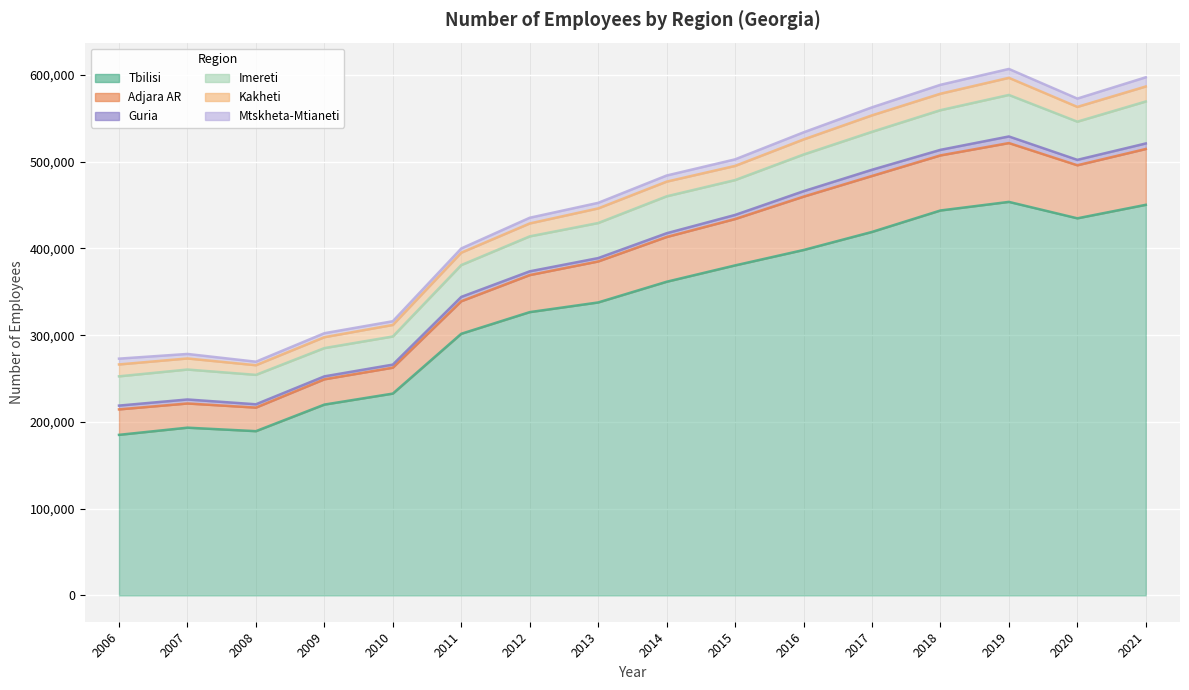

Reading left to right, list all the values displayed in this chart.

Tbilisi: 185111	193374	189354	219990	232666	301636	326597	337743	361609	380453	398196	419043	443771	453687	434740	450311
Adjara AR: 29357	27890	27160	29162	29885	37512	42704	47267	51596	53461	61519	64519	63504	67818	61151	64349
Guria: 4370	4619	3840	3378	3531	4990	4320	3882	4325	4720	6281	7149	6404	7615	6261	6395
Imereti: 33737	34524	33912	32590	32429	36705	40308	40430	42577	40198	42286	43755	45727	47852	44021	48376
Kakheti: 13702	12772	11110	12575	13320	14303	14900	16857	16929	16338	17380	18981	18984	19750	17023	17300
Mtskheta-Mtianeti: 6697	5194	4062	4582	4279	4856	6560	6406	7038	7542	8195	9252	10268	10232	9583	10603